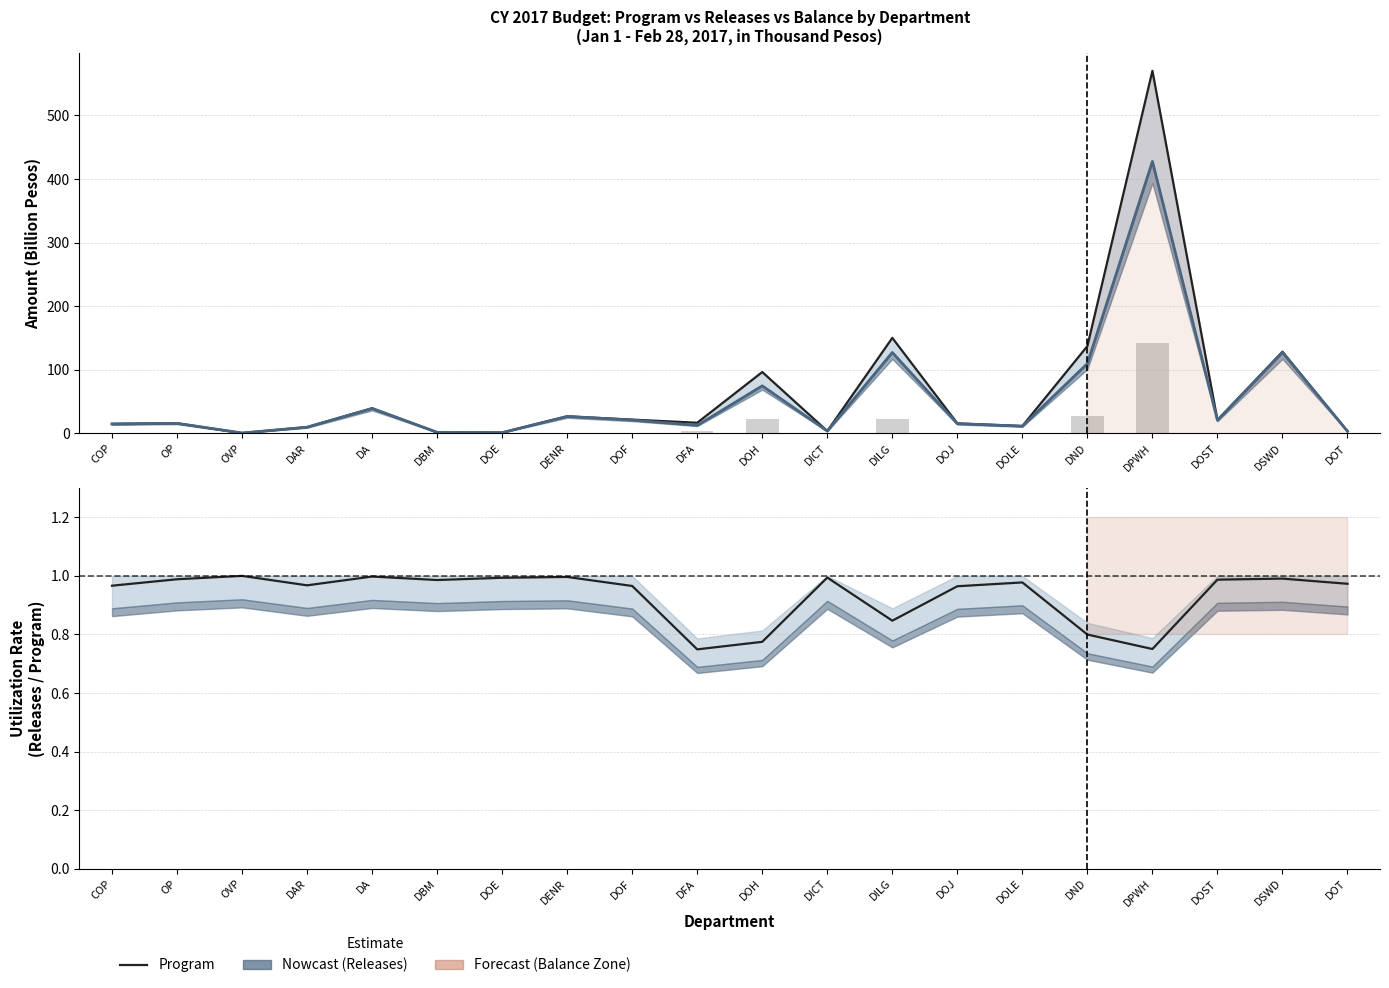

Reading right to left, list all the values displayed in this chart.

CY2017 Program: 3.3	128.3	20.8	570.0	137.2	11.4	15.6	150.0	3.5	96.3	16.6	21.5	26.6	1.1	1.5	39.2	9.8	0.4	15.8	15.0
Releases: 3.2	127.1	20.5	427.6	109.7	11.2	15.0	127.1	3.5	74.6	12.4	20.8	26.5	1.1	1.5	39.1	9.5	0.4	15.6	14.5
Balance: 0.1	1.2	0.3	142.4	27.5	0.3	0.6	23.0	0.0	21.7	4.2	0.7	0.1	0.0	0.0	0.1	0.3	0.0	0.2	0.5
Utilization Rate: 1.0	1.0	1.0	0.8	0.8	1.0	1.0	0.8	1.0	0.8	0.7	1.0	1.0	1.0	1.0	1.0	1.0	1.0	1.0	1.0